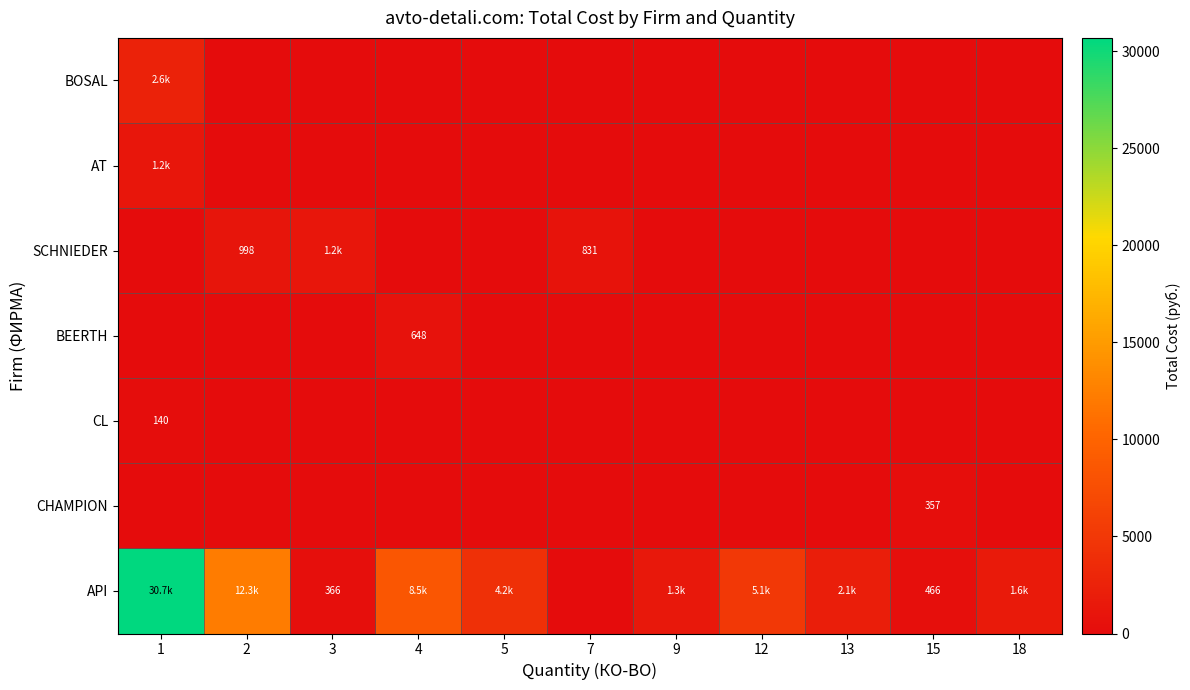

What is the difference between the maximum and minimum values in the AT series?

1167.1